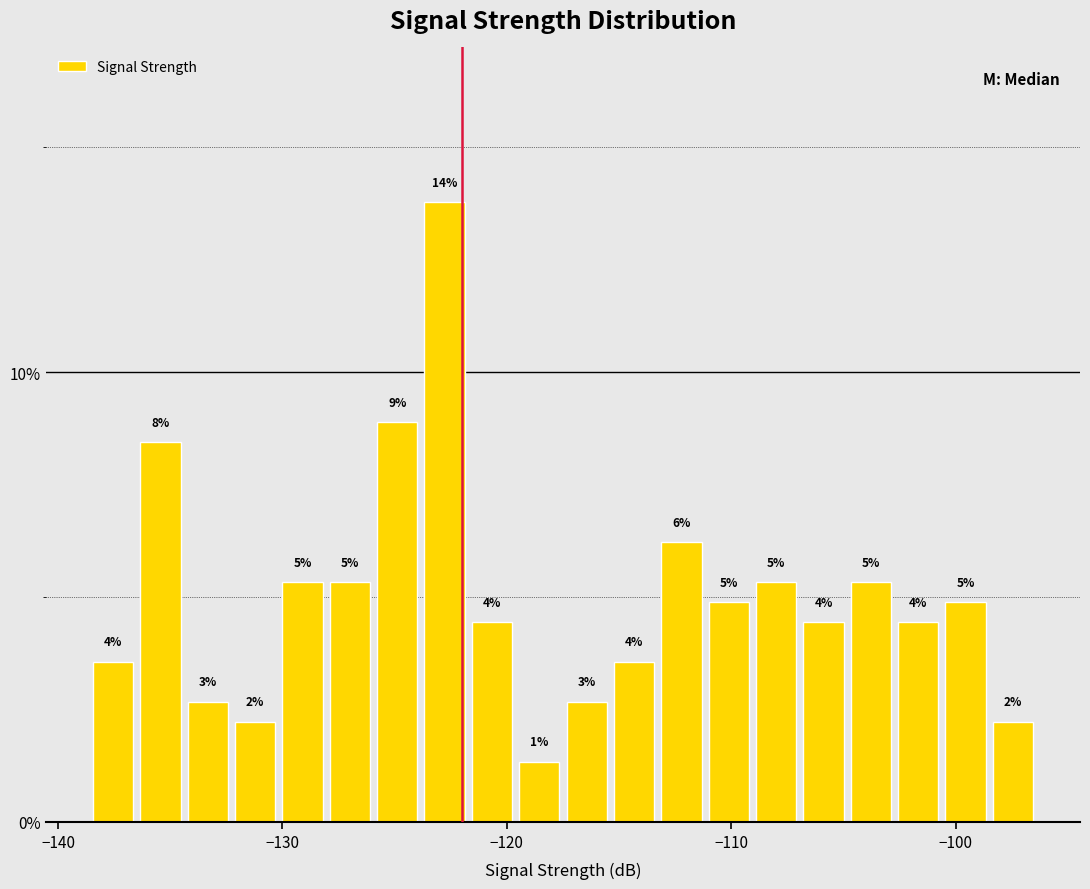

Around what value on the x-axis is the tallest bar? Give the approximate position of its centre, as read against the axis.

-123